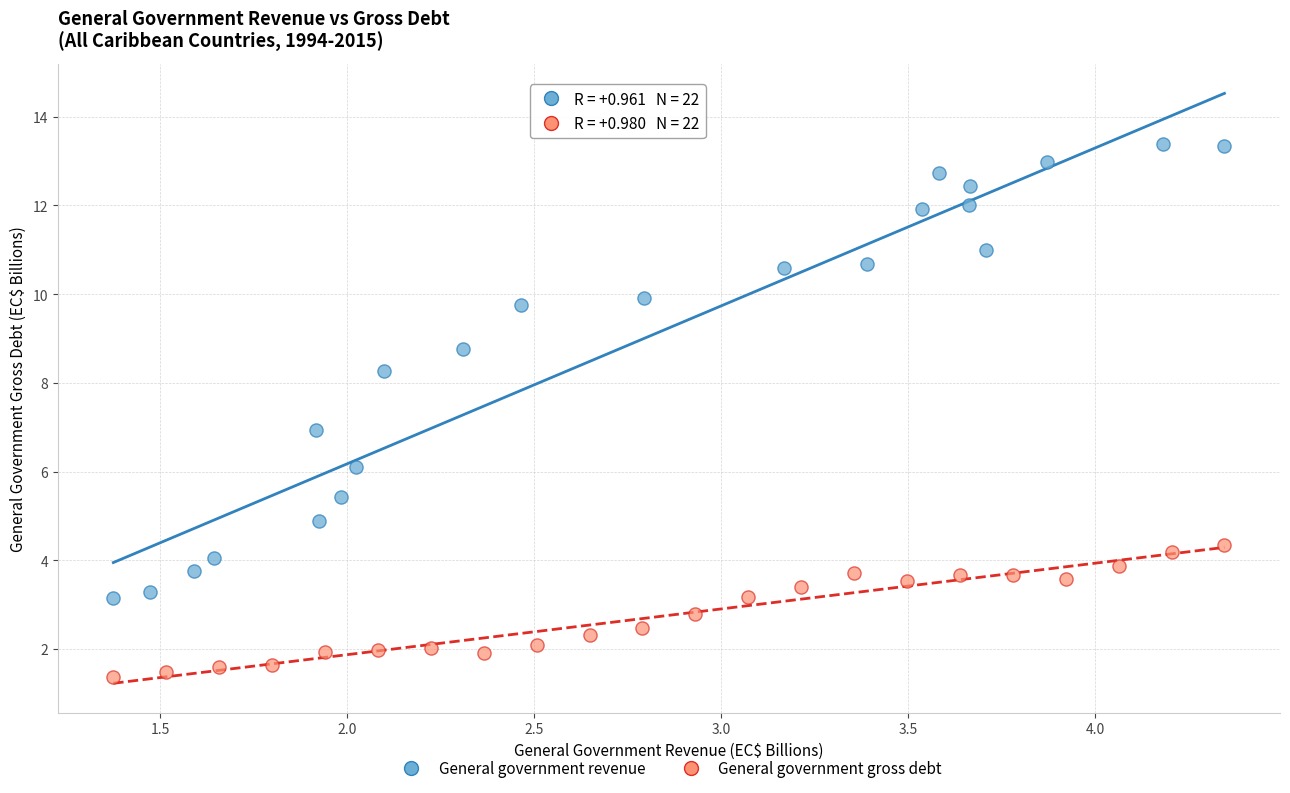

Which series has the largest Y range (max minus min)?

General government revenue